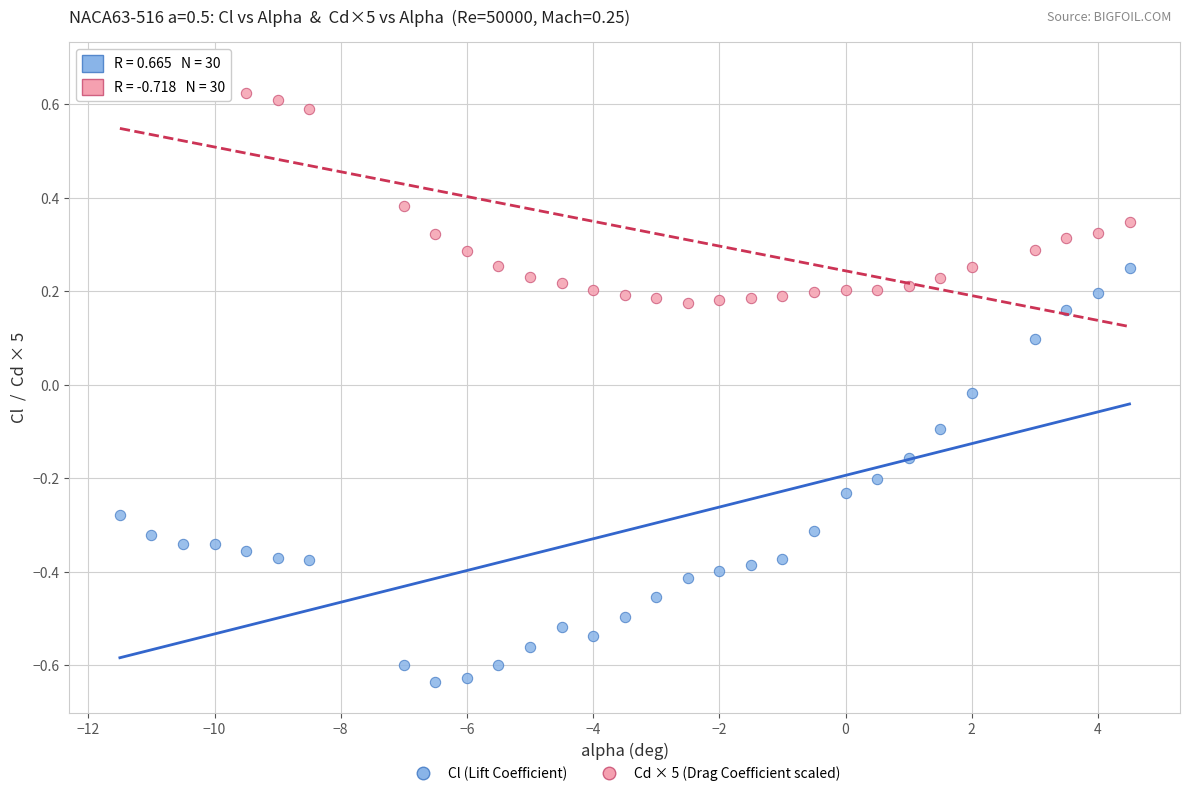

Which series has the widest spread of Y values?

Cl (Lift Coefficient)